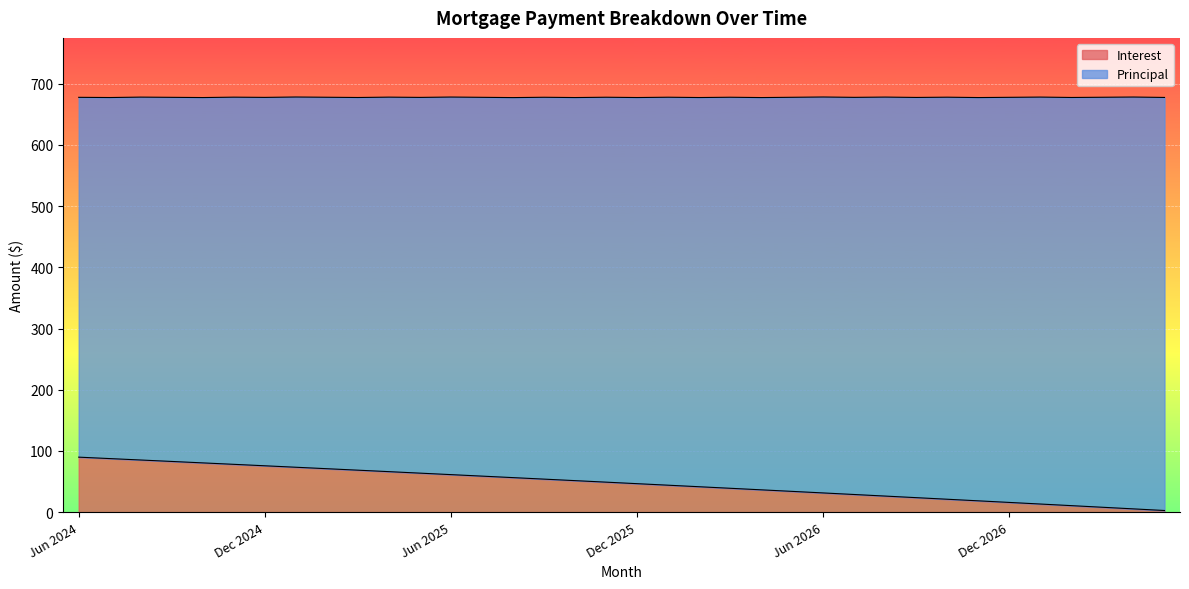

What is the highest value of the Interest series?

89.9